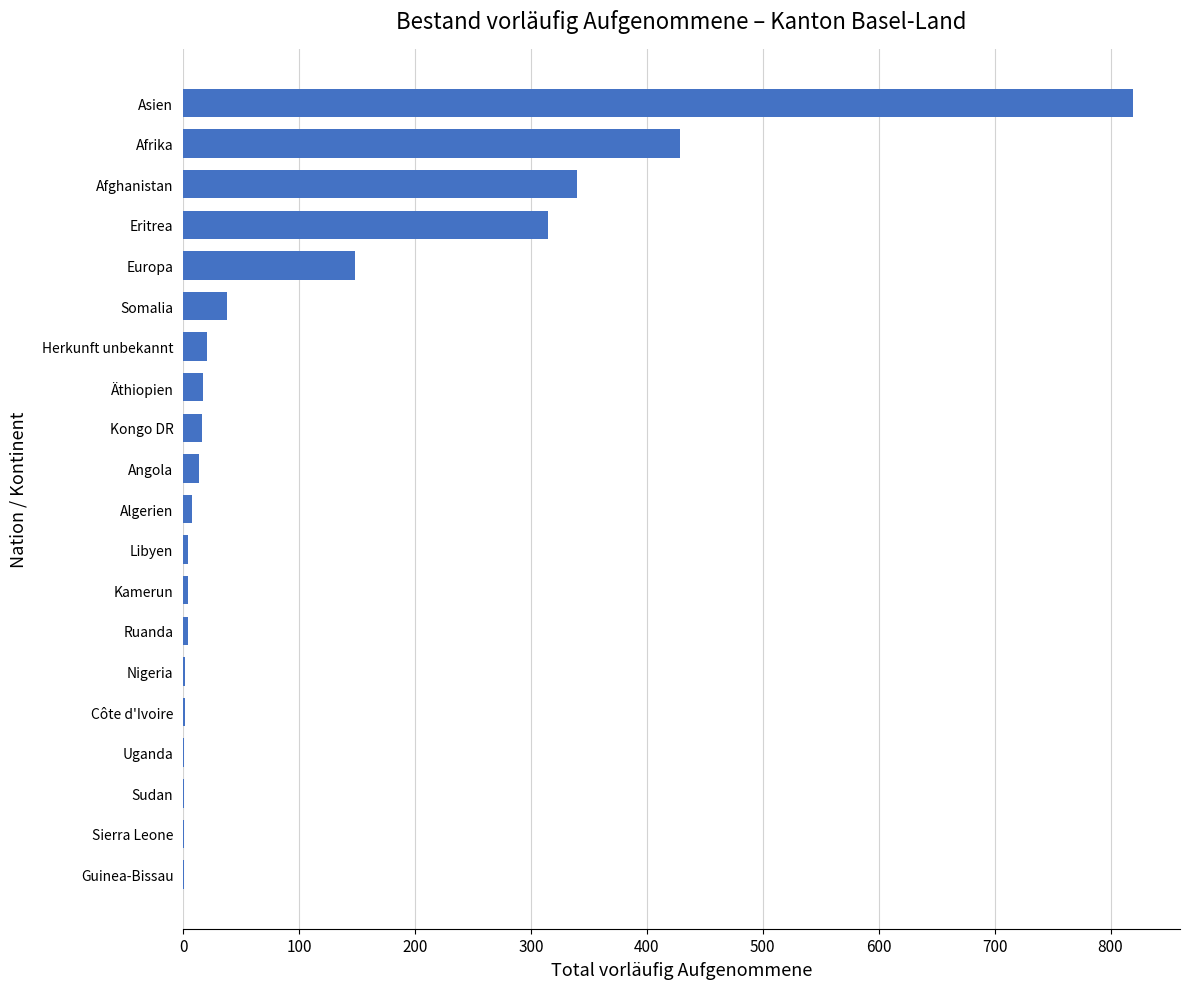

Between Sudan and Eritrea, which is larger?

Eritrea